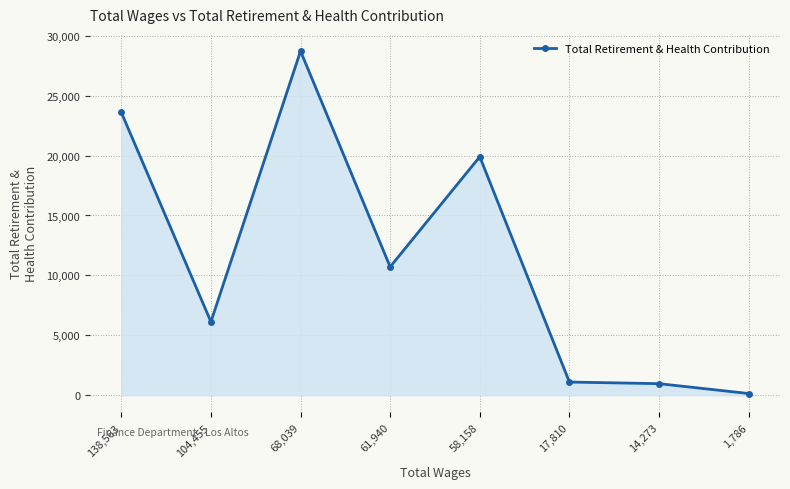

How many data points are less than 10713?

4